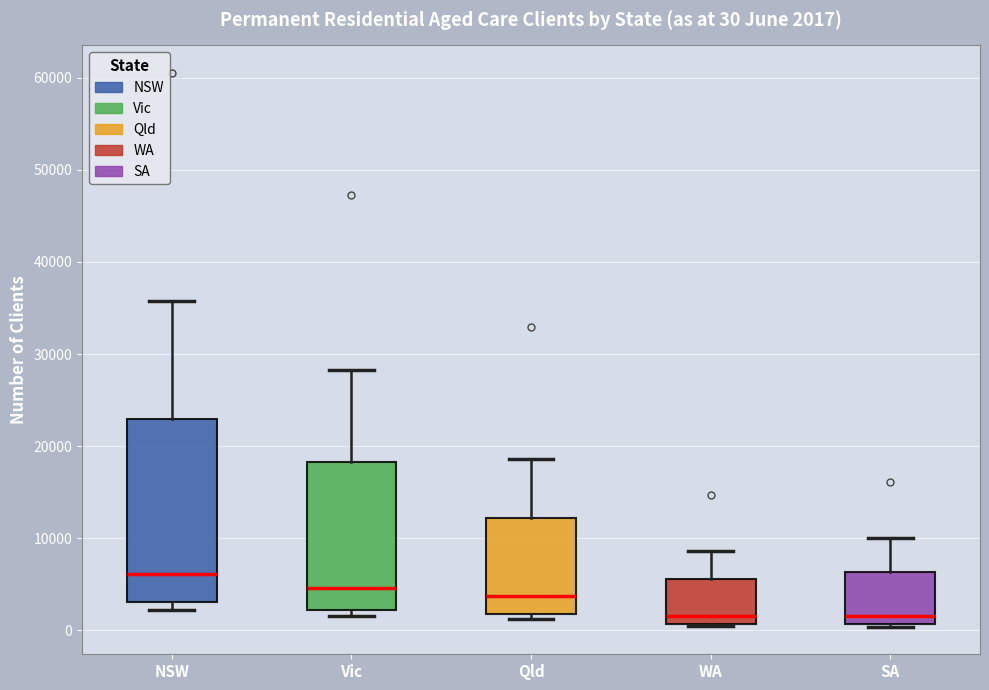

Which box is the tallest, from its lower edge to its upper edge?

NSW